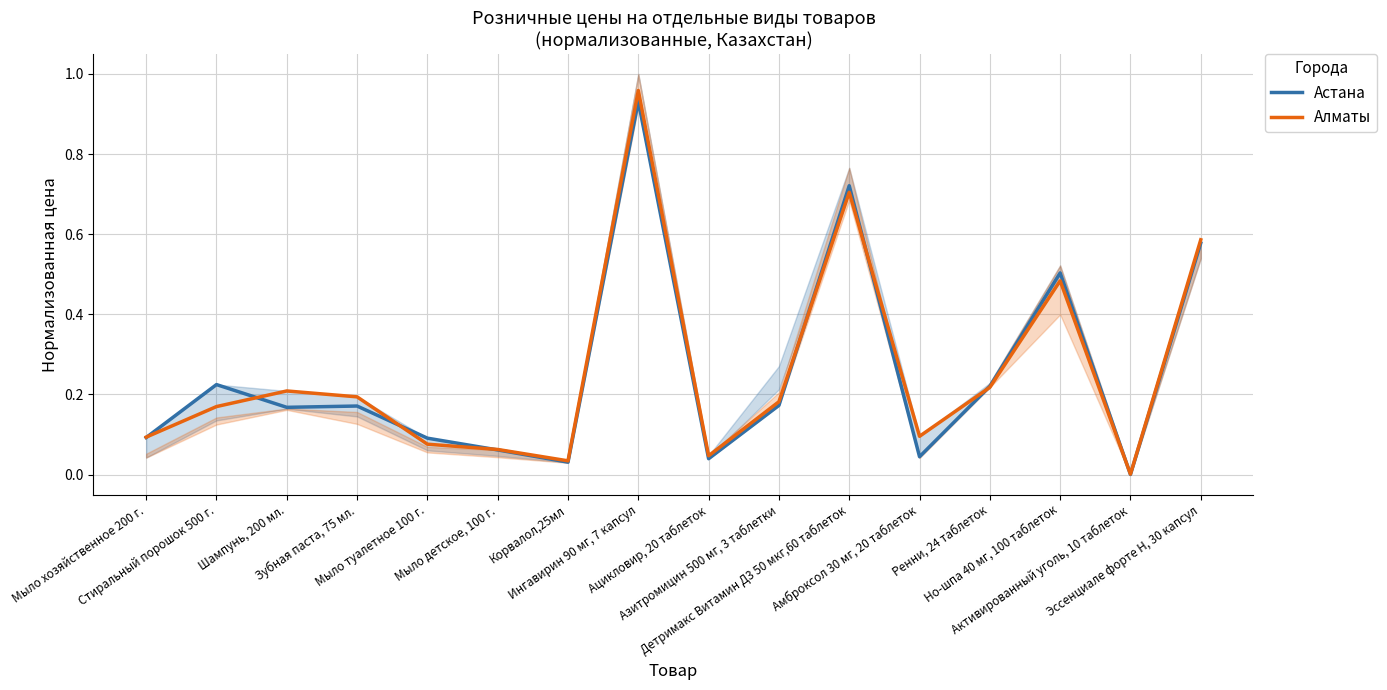

Reading left to right, list all the values displayed in this chart.

Астана: 0.1	0.2	0.2	0.2	0.1	0.1	0.0	0.9	0.0	0.2	0.7	0.0	0.2	0.5	0.0	0.6
Алматы: 0.1	0.2	0.2	0.2	0.1	0.1	0.0	1.0	0.0	0.2	0.7	0.1	0.2	0.5	0.0	0.6